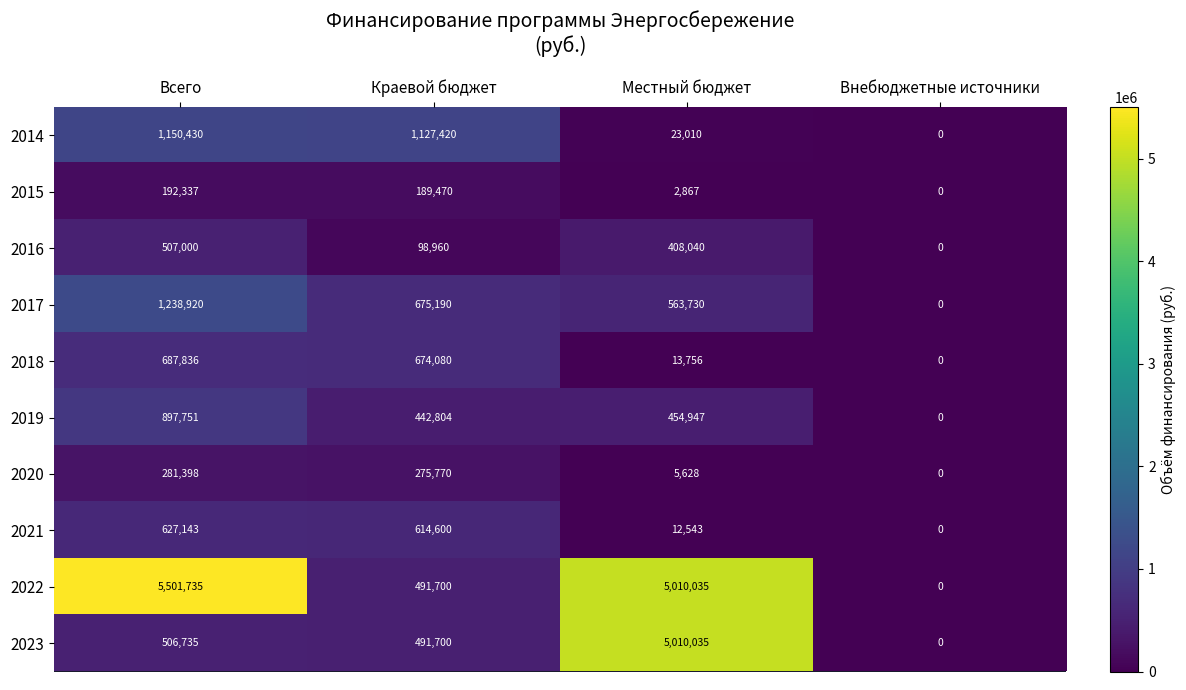

Rank the series by their maximum value, from highest to lowest.

2022, 2023, 2017, 2014, 2019, 2018, 2021, 2016, 2020, 2015